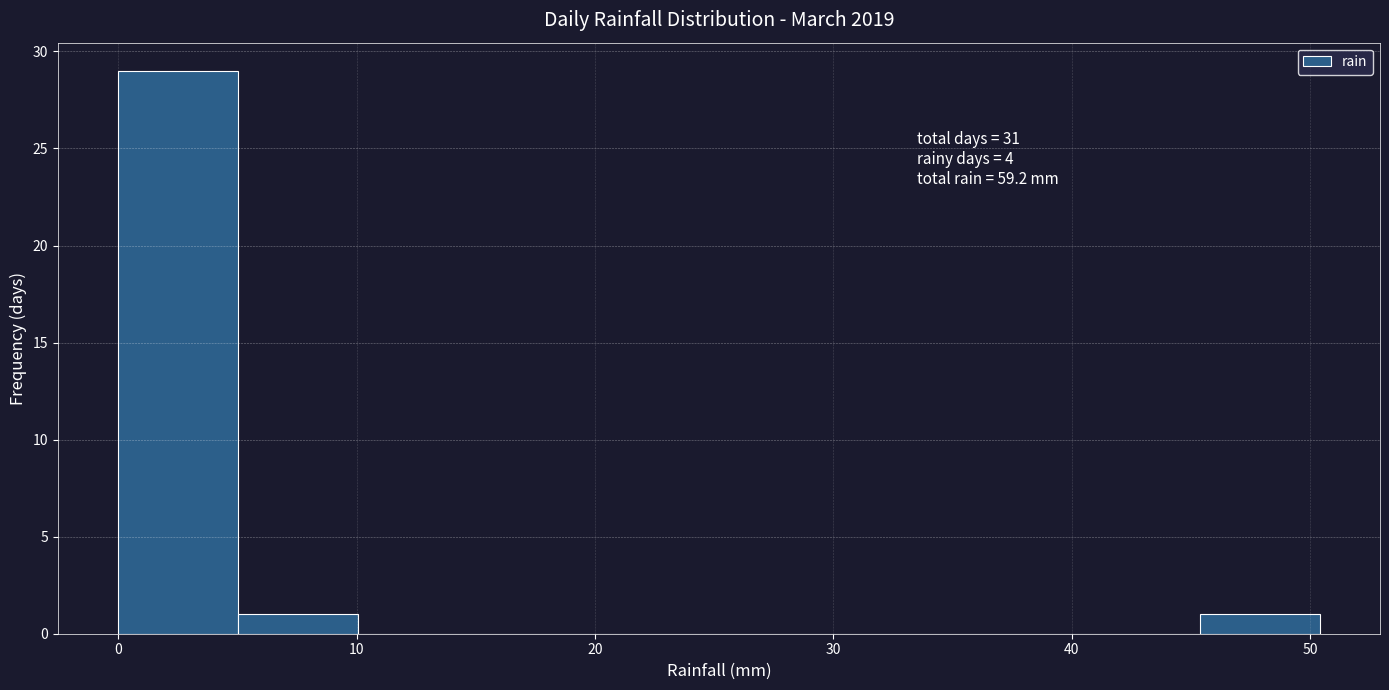

Which range on the x-axis has the tallest bar?

0 to 5